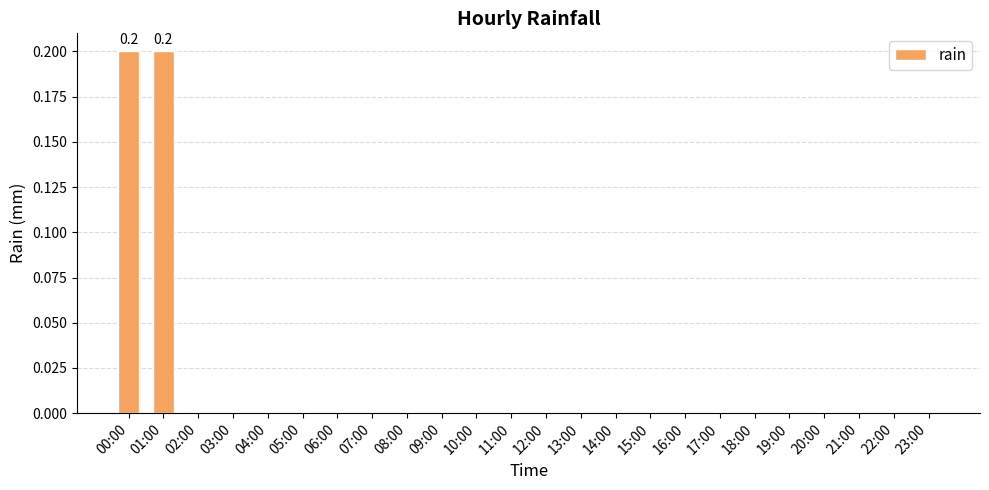

Is it true that the value at 02:00 is 0.0?

True